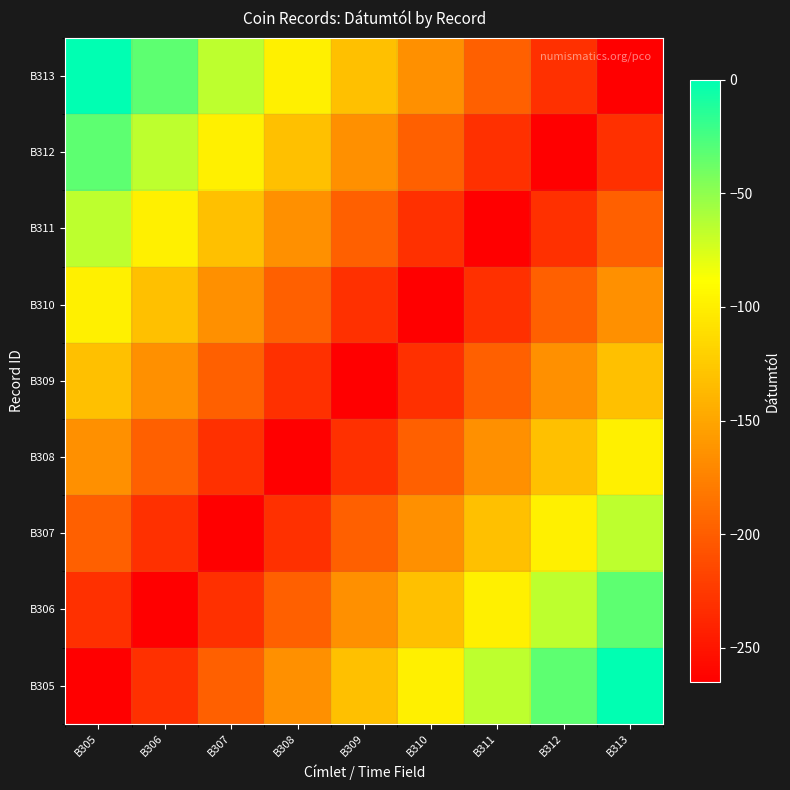

Reading right to left, list all the values displayed in this chart.

B305: B313=-0.0	B312=-33.1	B311=-66.2	B310=-99.4	B309=-132.5	B308=-165.6	B307=-198.8	B306=-231.9	B305=-265.0
B306: B313=-33.1	B312=-66.2	B311=-99.4	B310=-132.5	B309=-165.6	B308=-198.8	B307=-231.9	B306=-265.0	B305=-231.9
B307: B313=-66.2	B312=-99.4	B311=-132.5	B310=-165.6	B309=-198.8	B308=-231.9	B307=-265.0	B306=-231.9	B305=-198.8
B308: B313=-99.4	B312=-132.5	B311=-165.6	B310=-198.8	B309=-231.9	B308=-265.0	B307=-231.9	B306=-198.8	B305=-165.6
B309: B313=-132.5	B312=-165.6	B311=-198.8	B310=-231.9	B309=-265.0	B308=-231.9	B307=-198.8	B306=-165.6	B305=-132.5
B310: B313=-165.6	B312=-198.8	B311=-231.9	B310=-265.0	B309=-231.9	B308=-198.8	B307=-165.6	B306=-132.5	B305=-99.4
B311: B313=-198.8	B312=-231.9	B311=-265.0	B310=-231.9	B309=-198.8	B308=-165.6	B307=-132.5	B306=-99.4	B305=-66.2
B312: B313=-231.9	B312=-265.0	B311=-231.9	B310=-198.8	B309=-165.6	B308=-132.5	B307=-99.4	B306=-66.2	B305=-33.1
B313: B313=-265.0	B312=-231.9	B311=-198.8	B310=-165.6	B309=-132.5	B308=-99.4	B307=-66.2	B306=-33.1	B305=-0.0